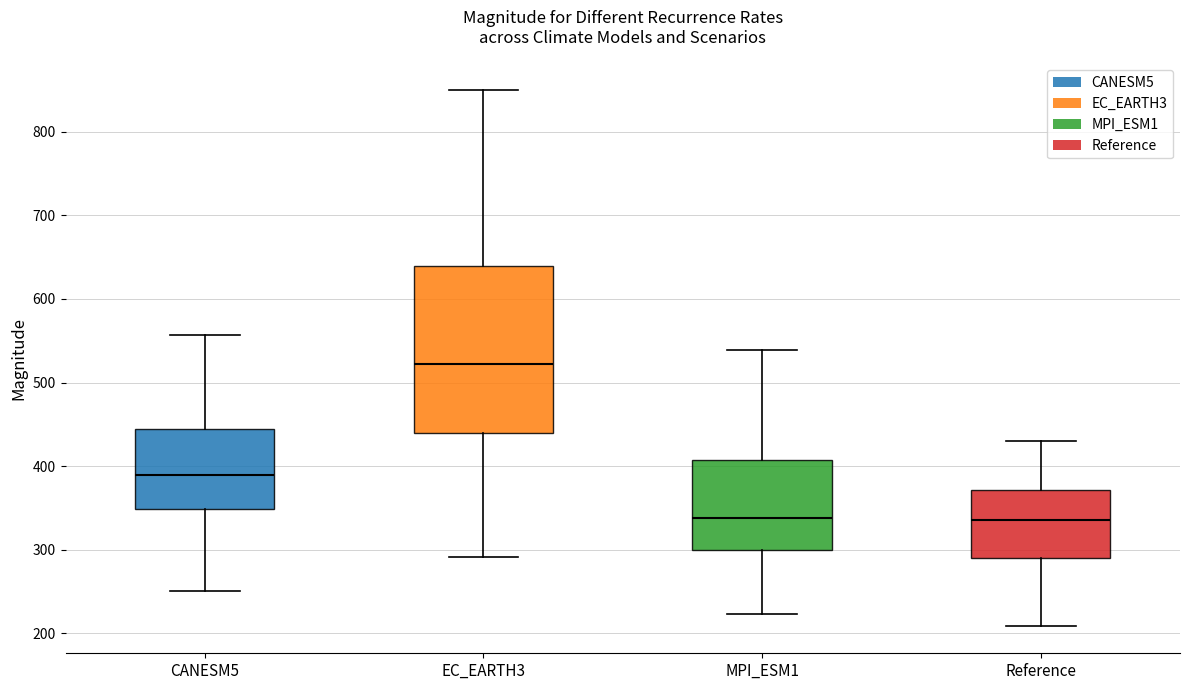

Reading left to right, read every box against the y-axis: the position of its median line, the range the box covers, and the ends of its whiskers. The values are not printed on the chart, so give them approximately, as read against the axis.

CANESM5: median 390, box 350 to 440, whiskers 250 to 560
EC_EARTH3: median 520, box 440 to 640, whiskers 290 to 850
MPI_ESM1: median 340, box 300 to 410, whiskers 220 to 540
Reference: median 340, box 290 to 370, whiskers 210 to 430